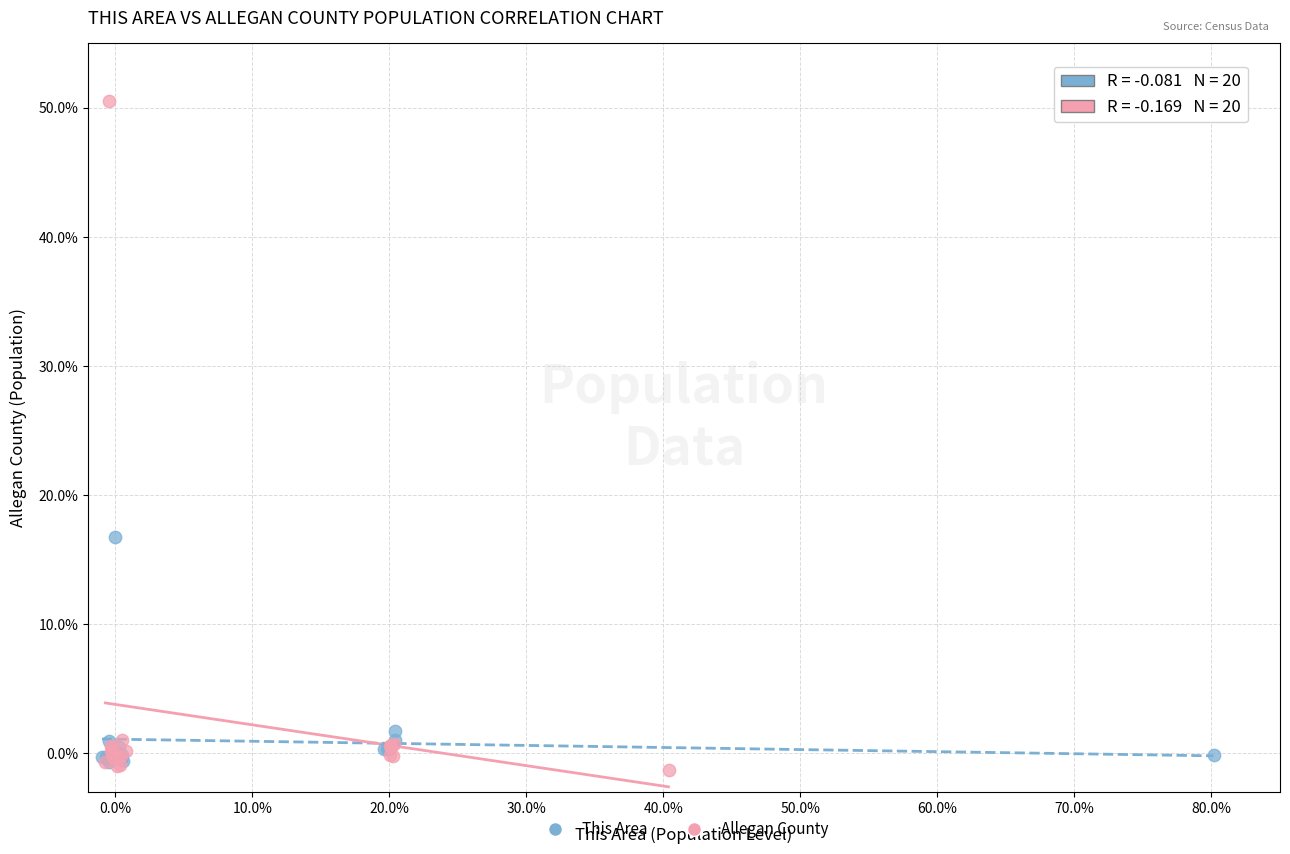

Which series contains the highest Y value?

Allegan County